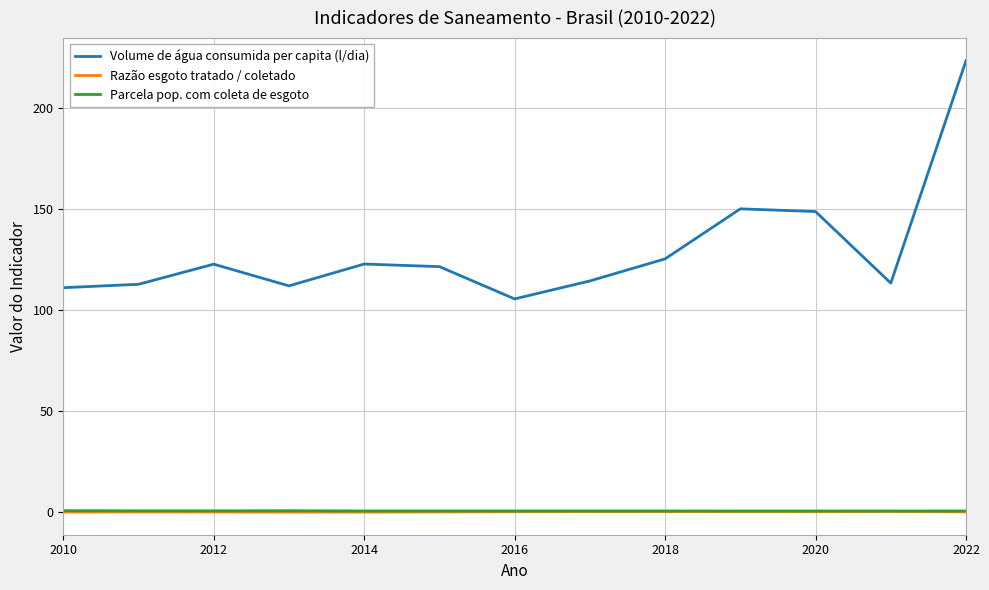

What is the maximum value shown in the chart?

223.6